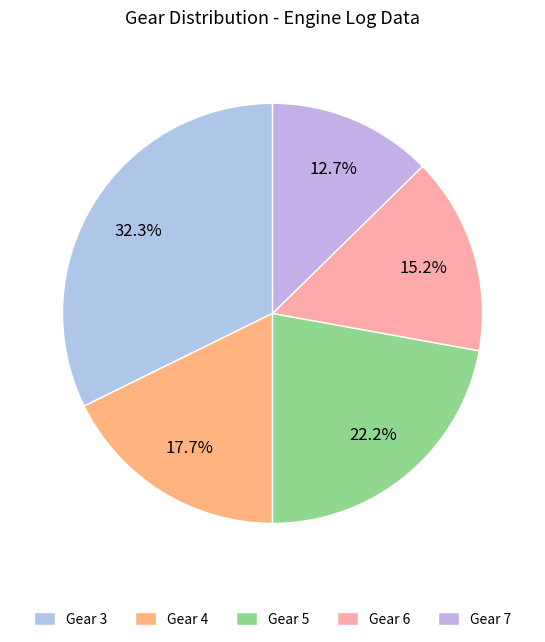

To the nearest percent, what portion does Gear 7 represent?

13%